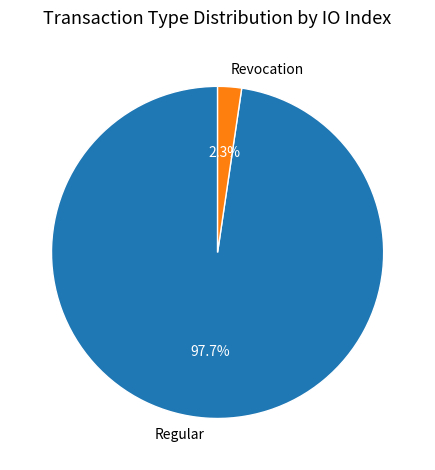

What is the smallest slice in the pie chart?

Revocation